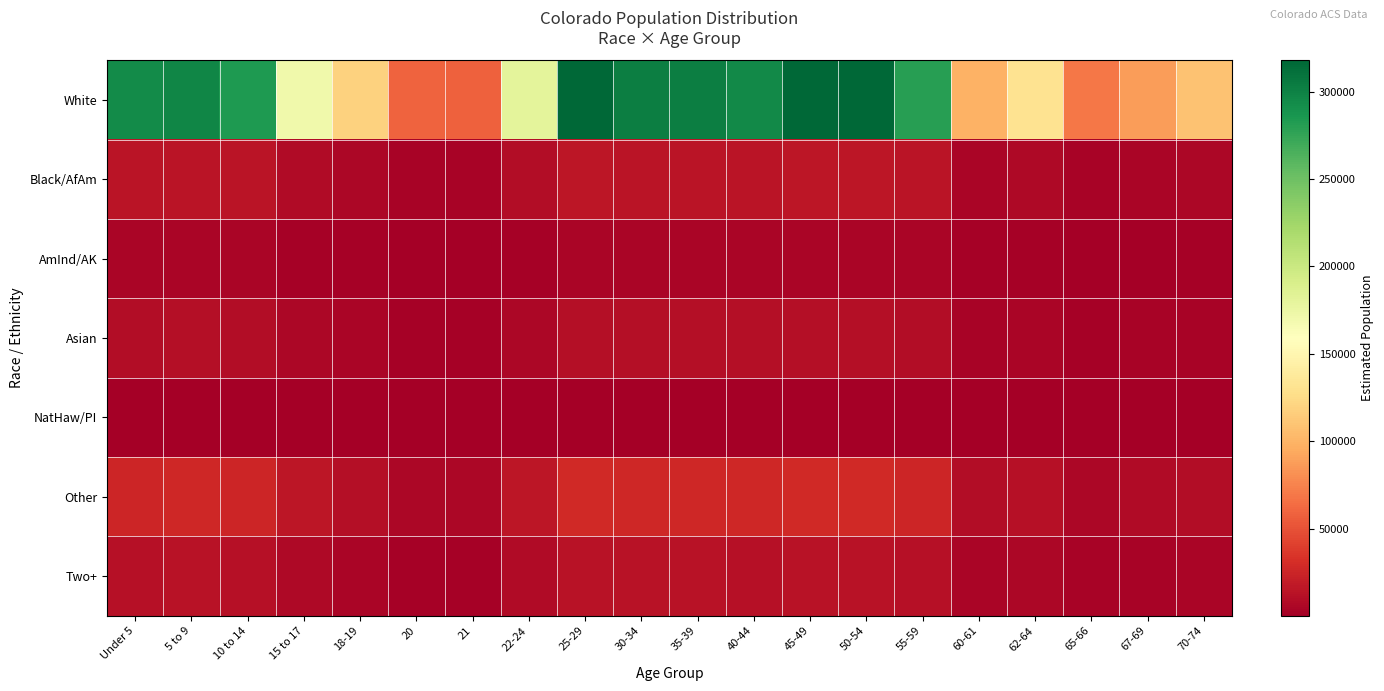

At how many categories does at least one series exceed 44640?

20